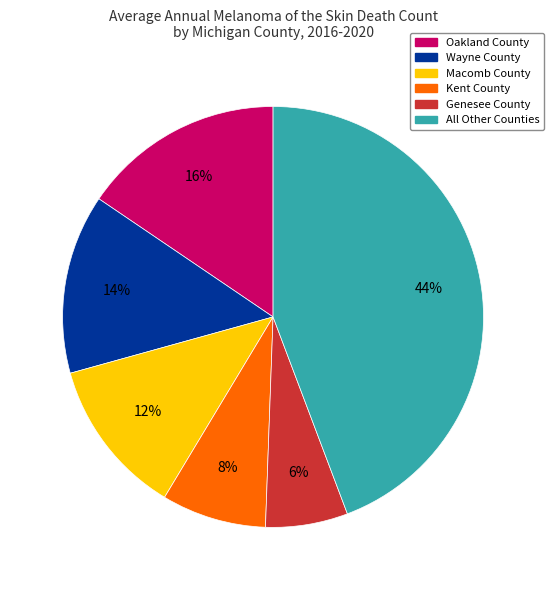

What is the largest slice in the pie chart?

All Other Counties